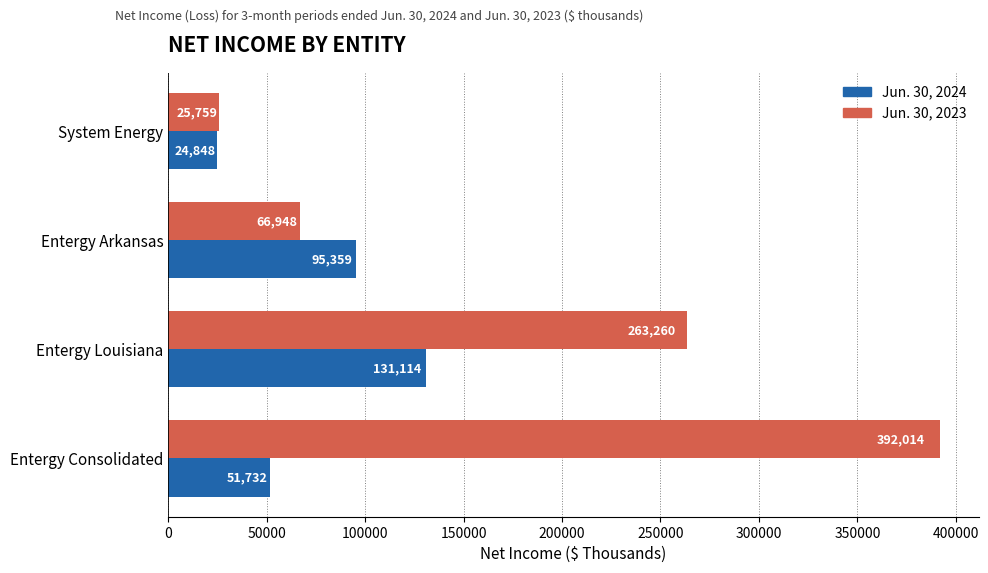

At which category is the sum across all series the highest?

Entergy Consolidated